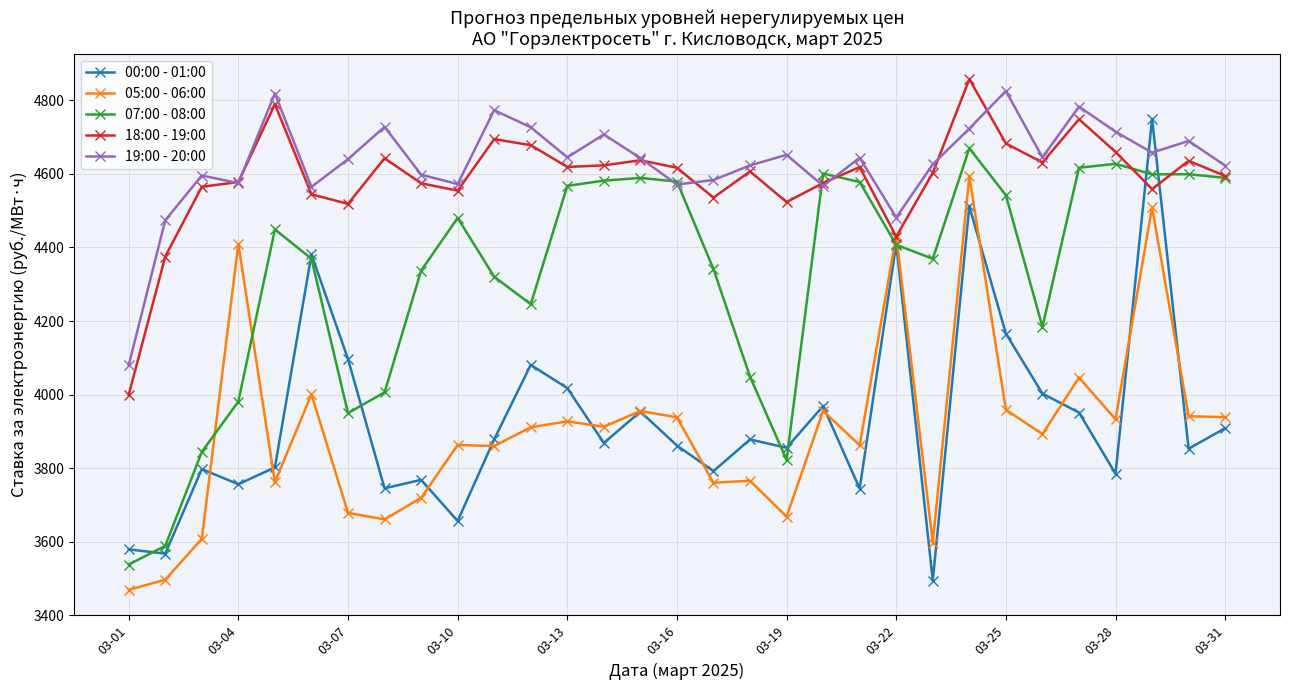

Which series has the widest spread of values?

00:00 - 01:00